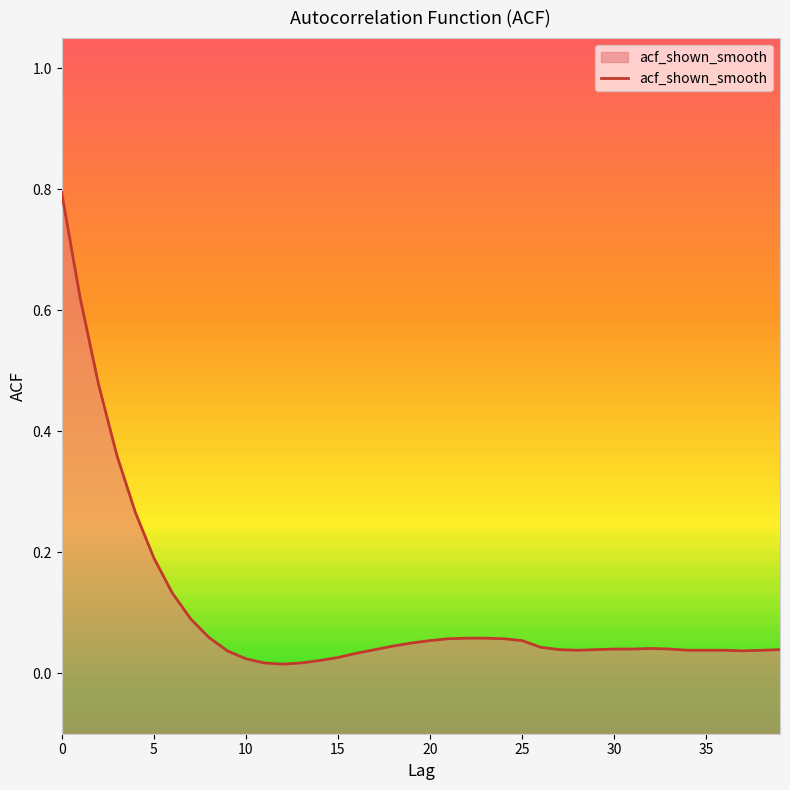

Between 5 and 10, which is larger?

5